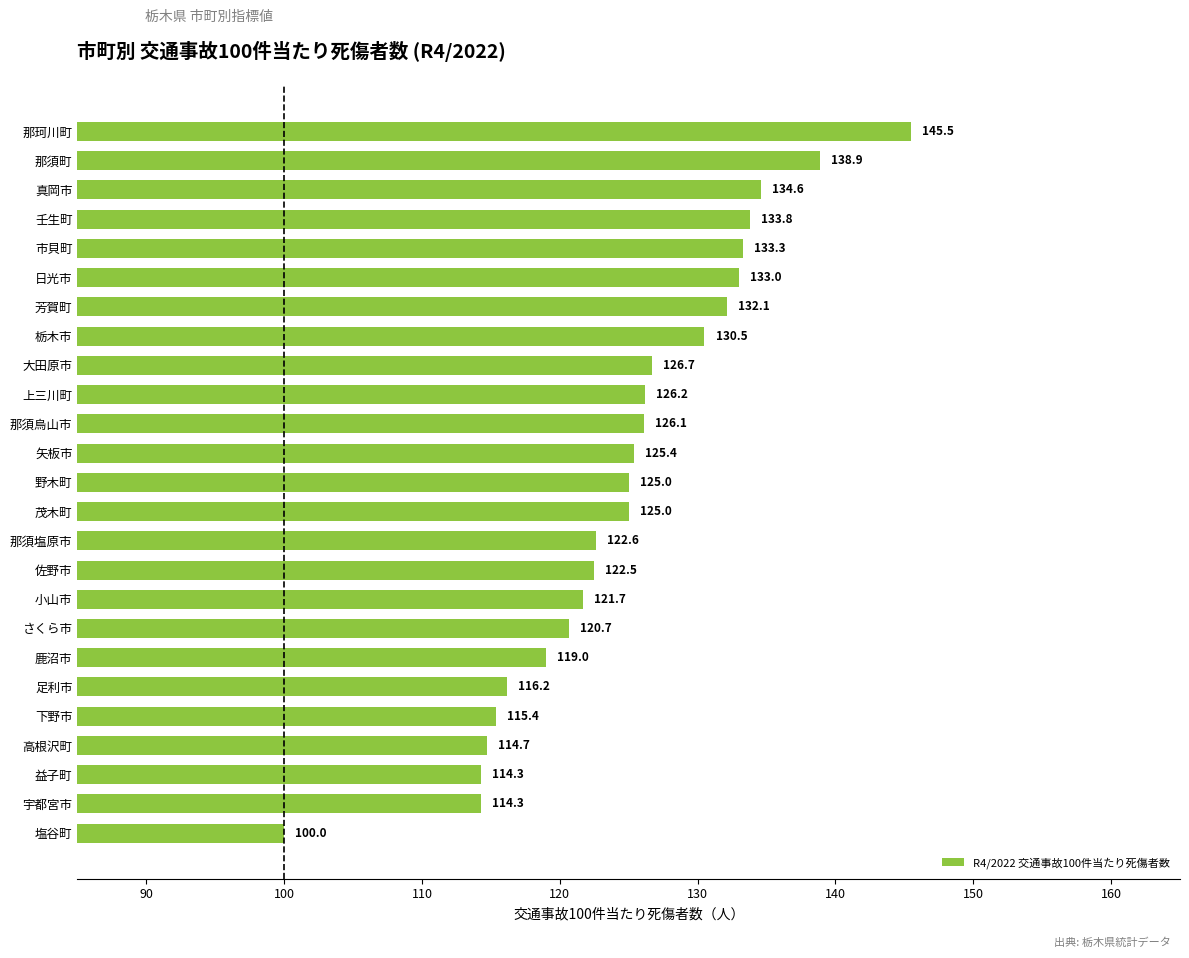

Which label corresponds to the smallest value in the chart?

塩谷町